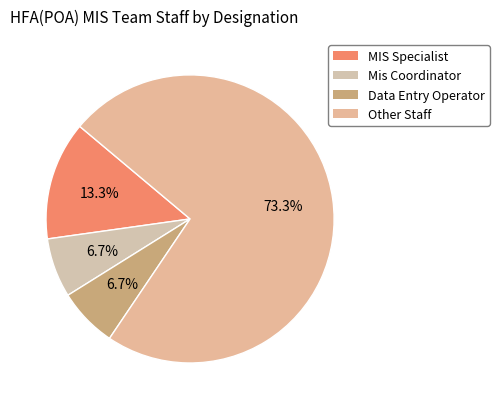

Does MIS Specialist represent more than half of the total?

No